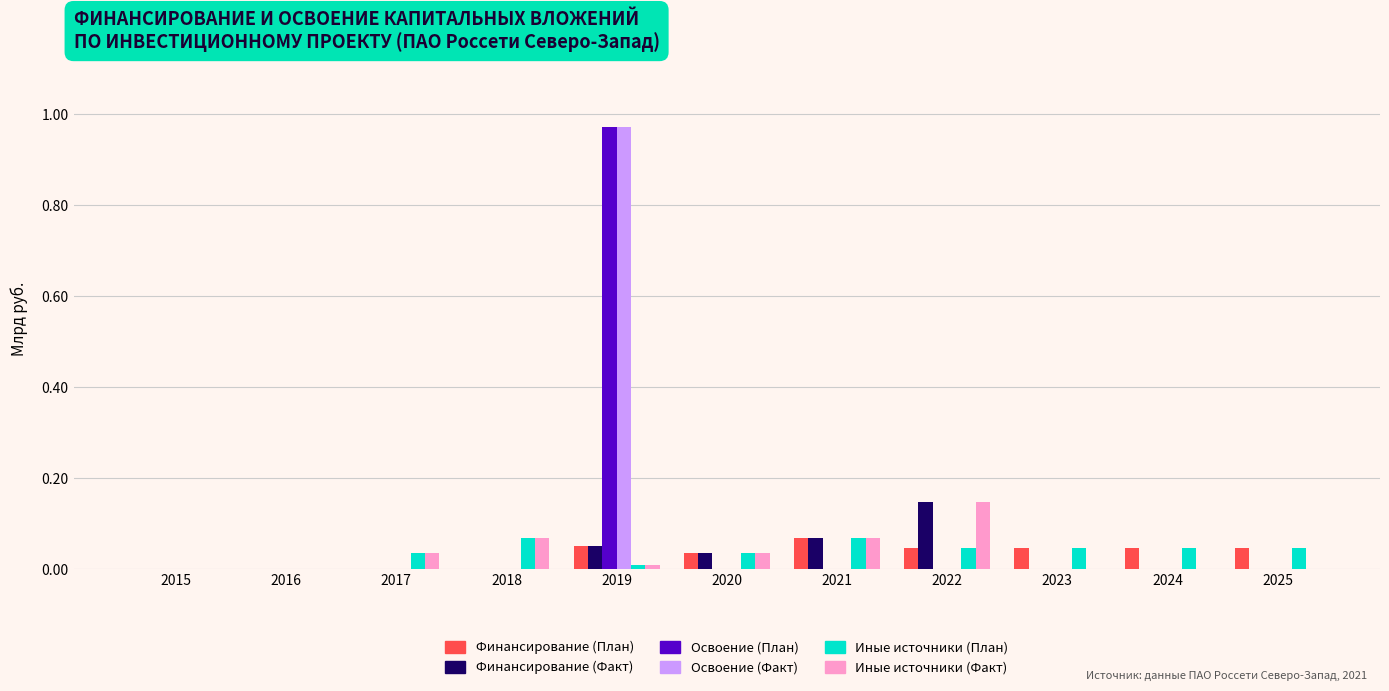

True or false: Финансирование (План) has a value of 0.0 at 2020.

True